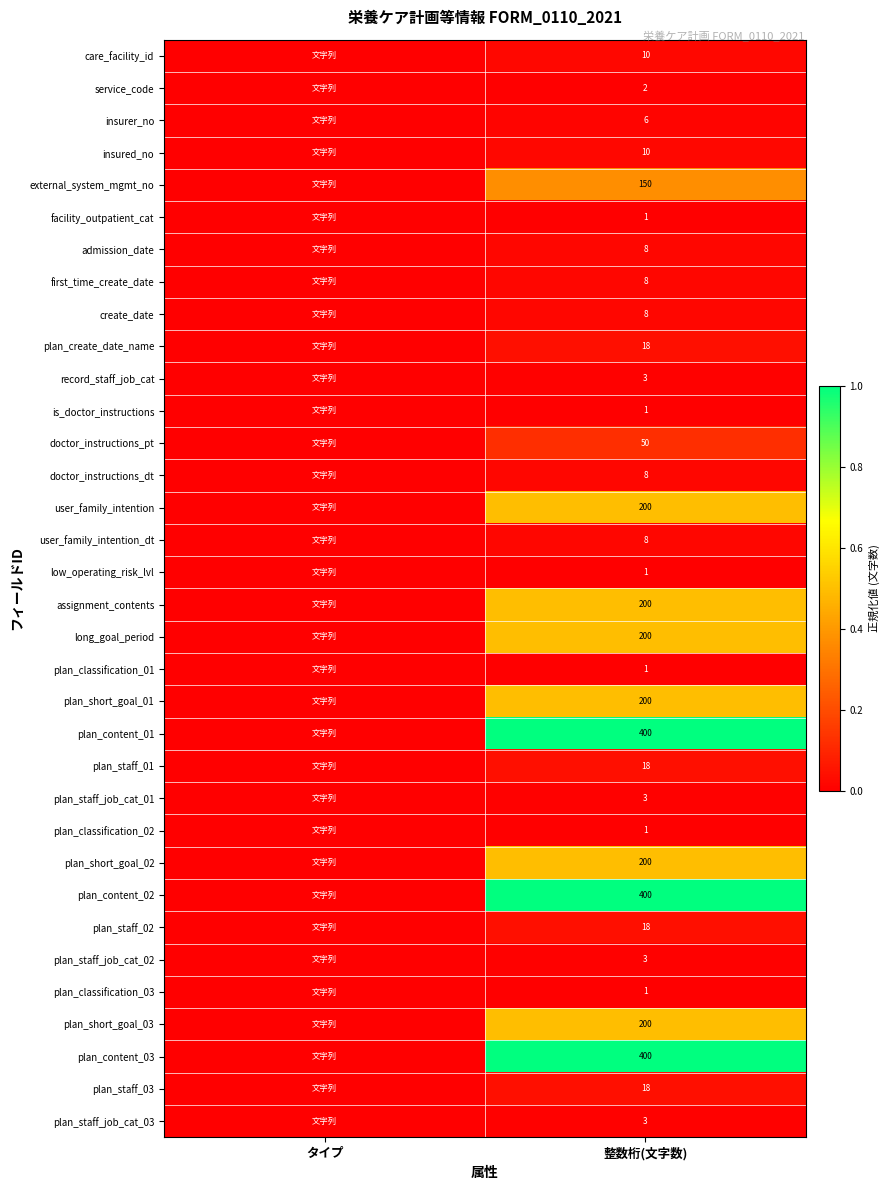

True or false: user_family_intention has a value of 200 at 整数桁(文字数).

True